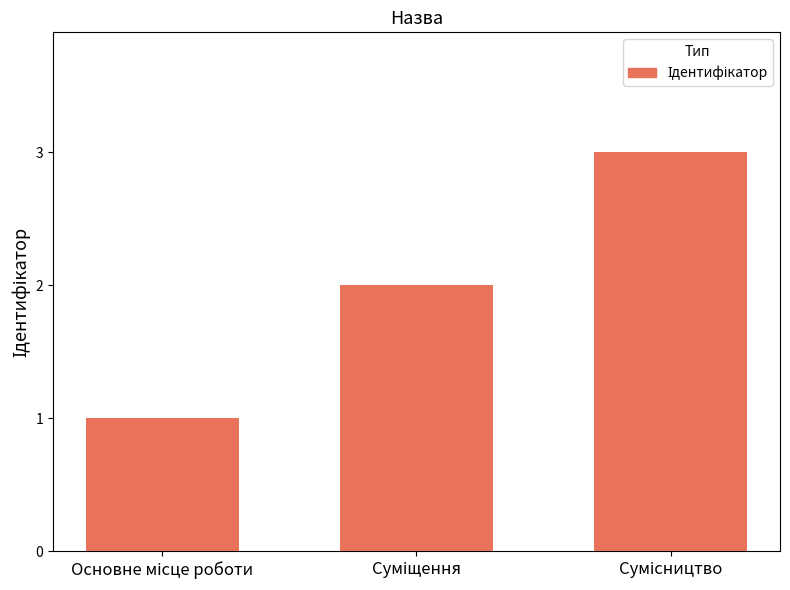

What is the value of the 3rd bar from the left?

3